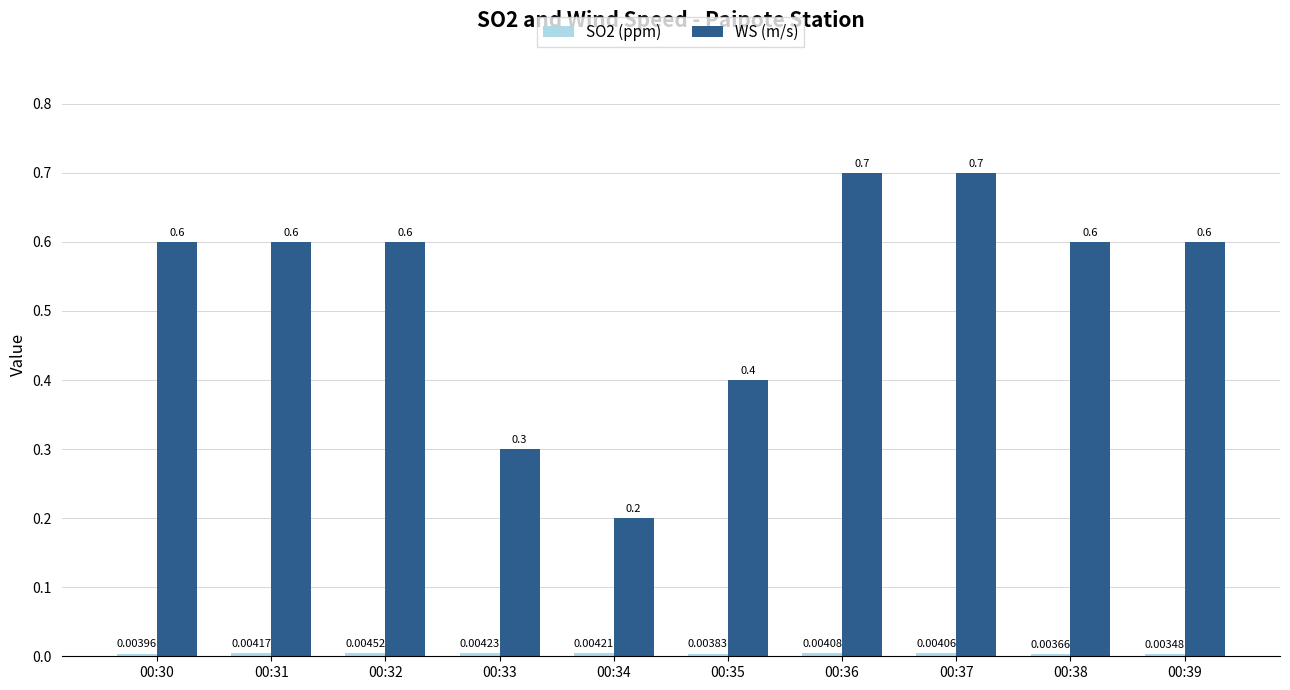

What value does the WS (m/s) series have at 00:31?

0.6